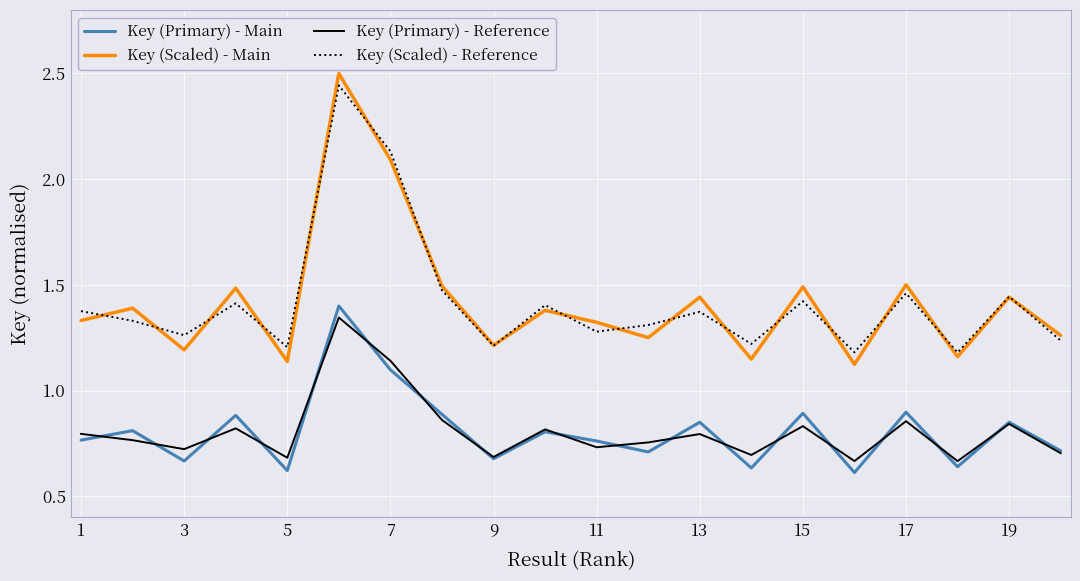

List the series in order of their peak value, highest first.

Key (Scaled) - Main, Key (Scaled) - Reference, Key (Primary) - Main, Key (Primary) - Reference